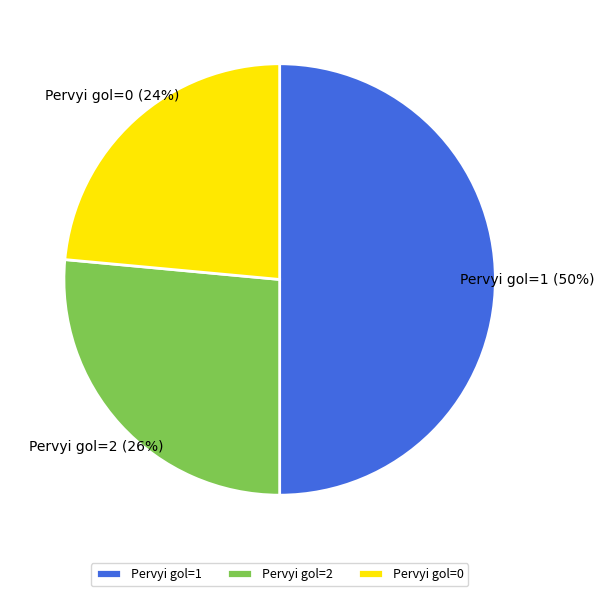

To the nearest percent, what is the combined percentage of Pervyi gol=1 and Pervyi gol=0?

74%